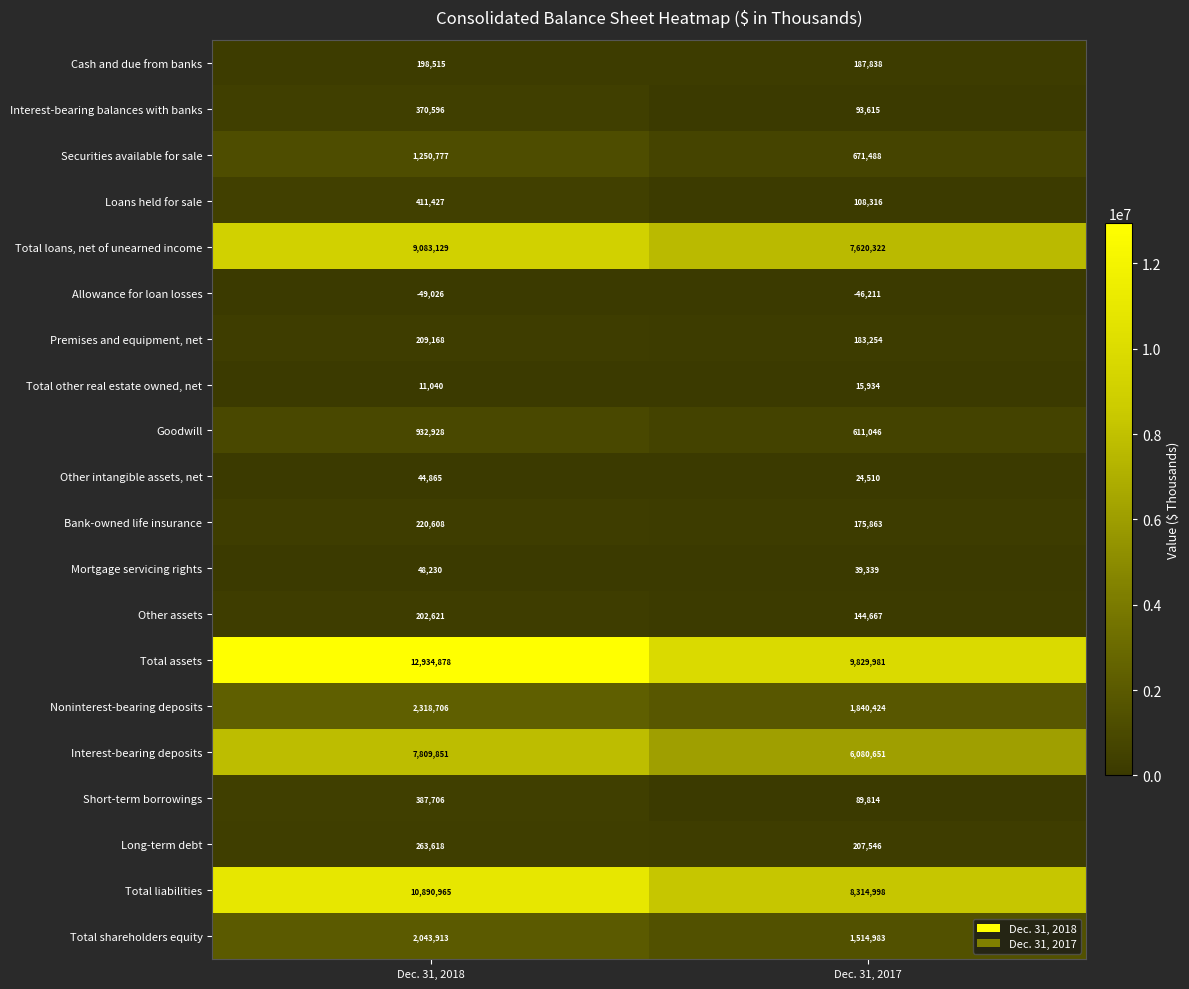

At how many categories does at least one series exceed 10387626?

1